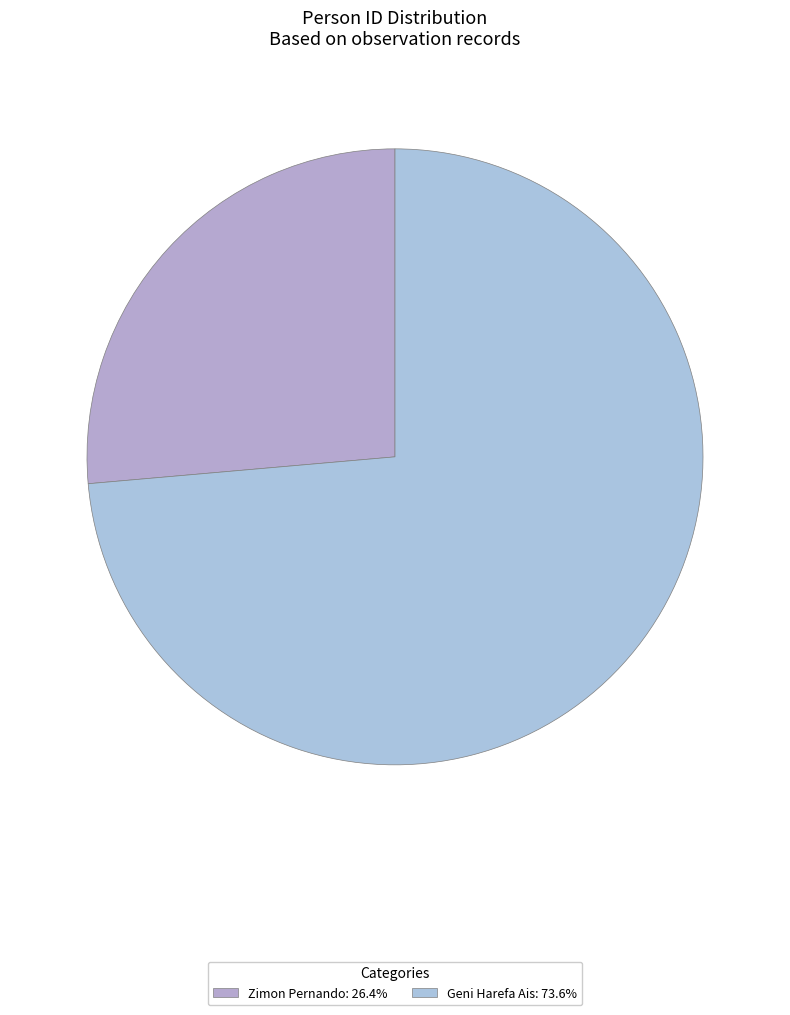

Does any single category account for the majority?

Yes